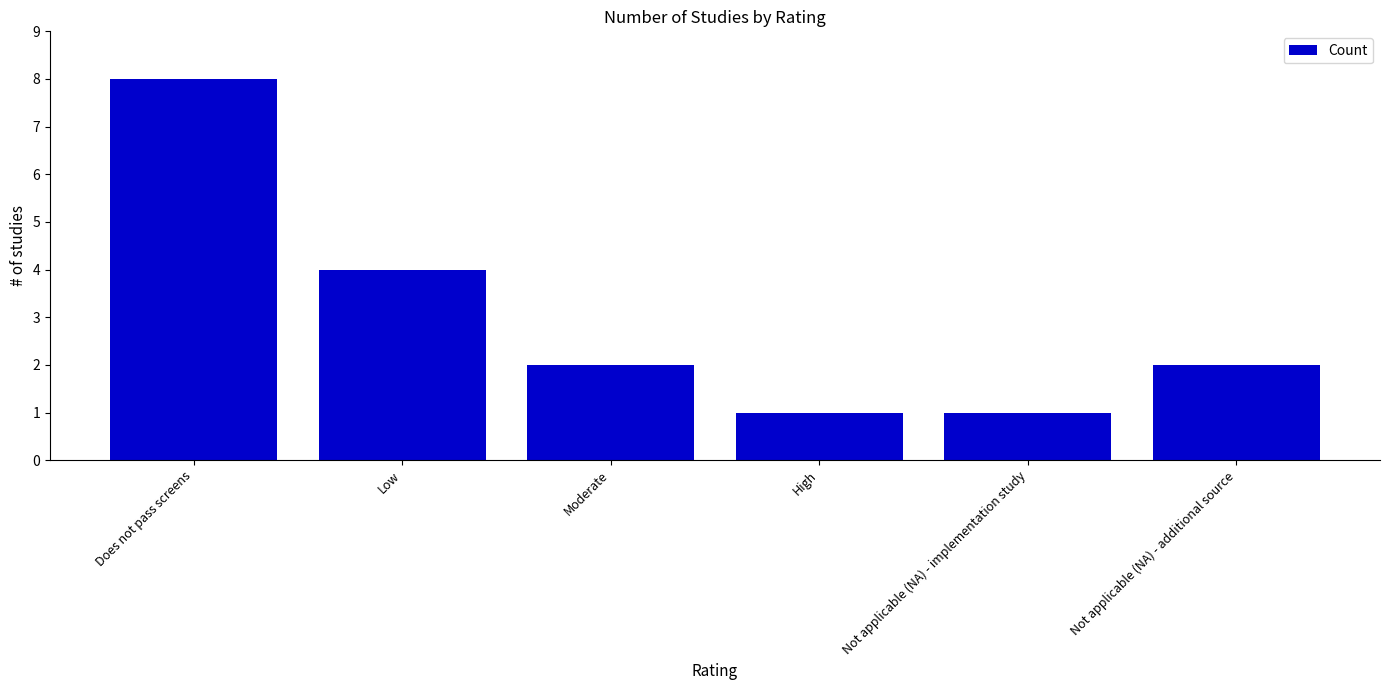

At which label does the data first exceed 2?

Does not pass screens